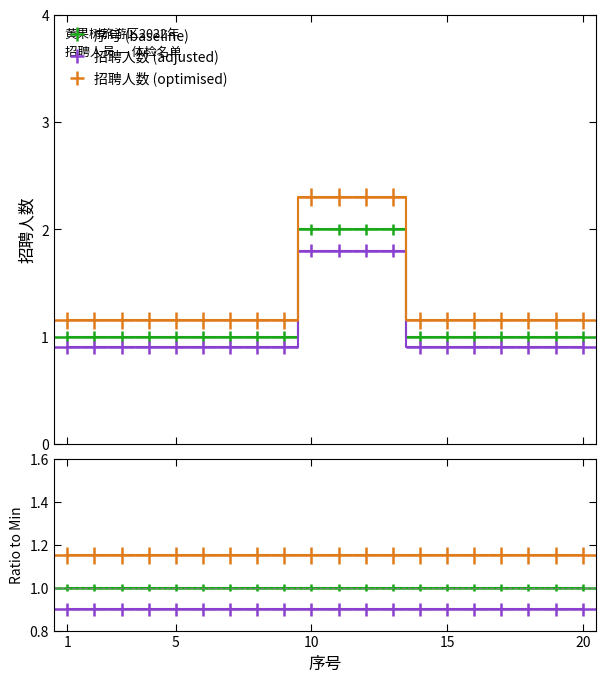

True or false: the data shows 1 at 8.

True